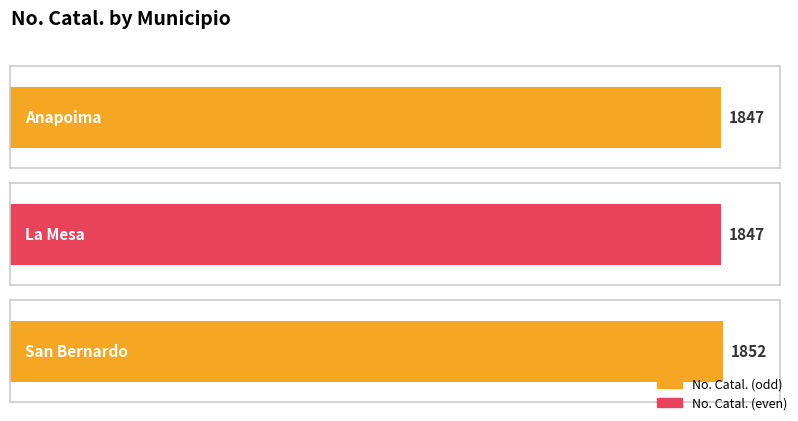

Approximately how many times larger is the value at Anapoima compared to San Bernardo?

1.0